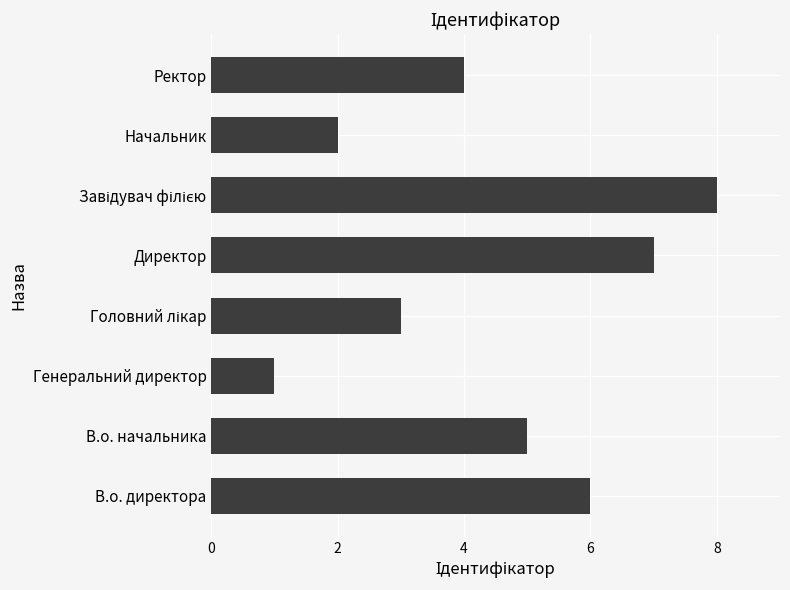

Read the value at В.о. начальника.

5